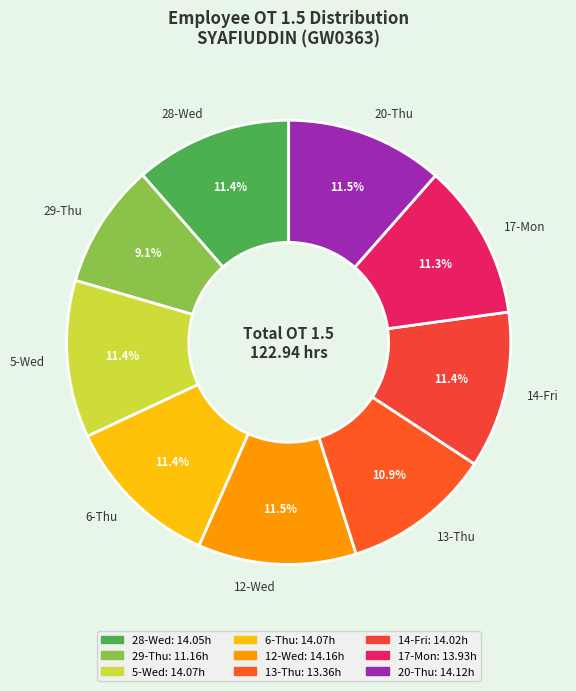

To the nearest percent, what portion does 5-Wed represent?

11%